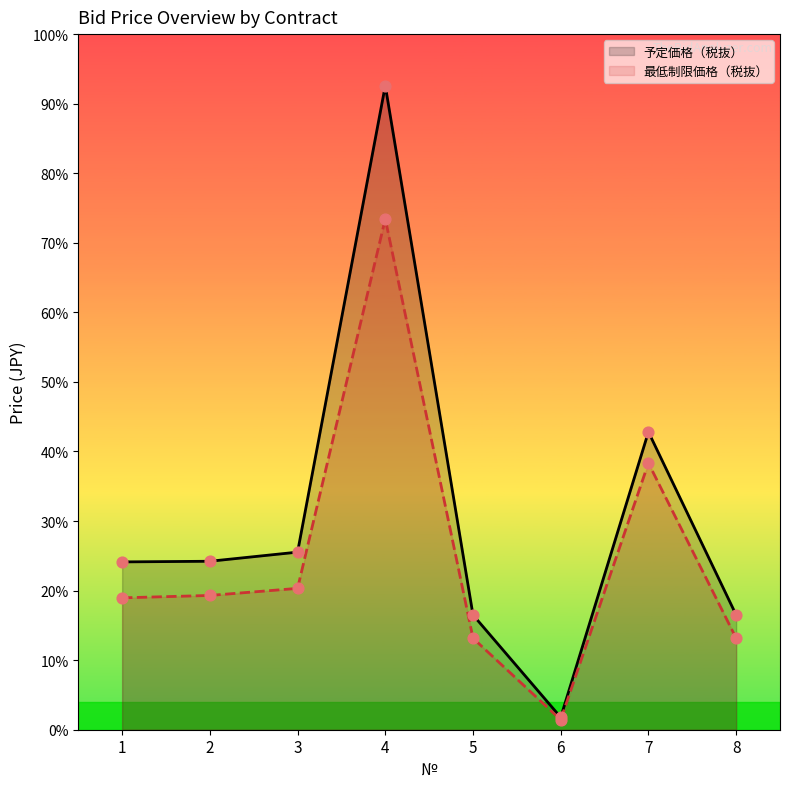

What are all the series names shown in the legend?

予定価格（税抜）, 最低制限価格（税抜）